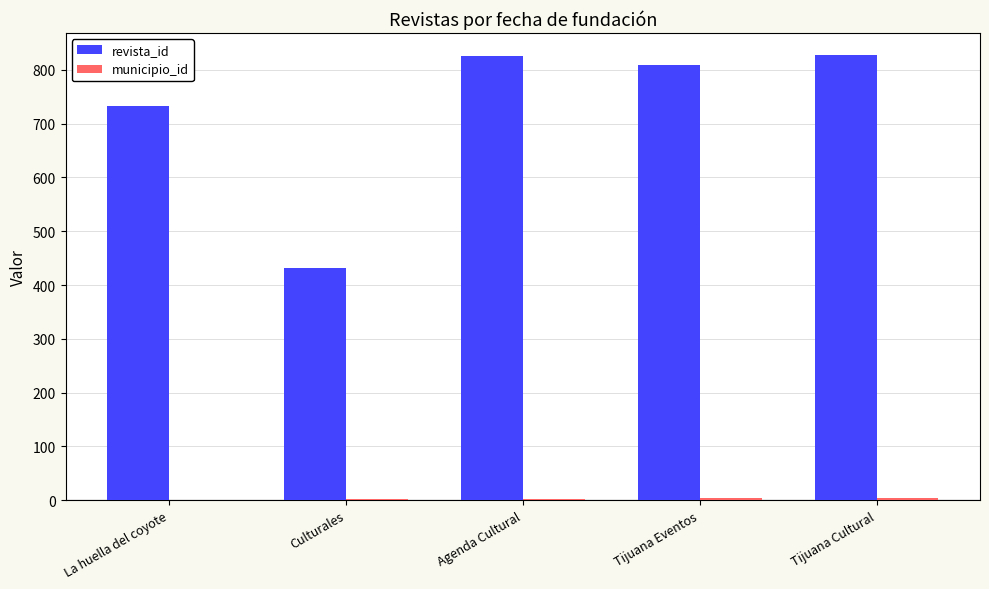

Which series has the largest total across all categories?

revista_id